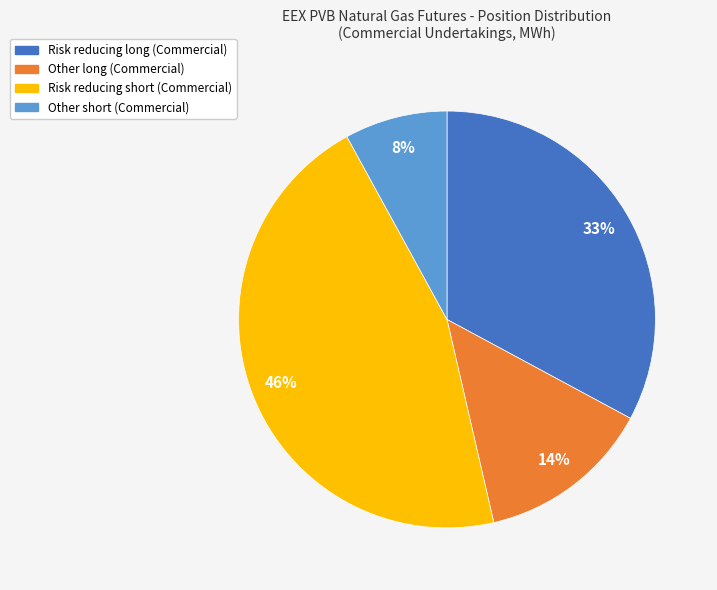

Which slice is the largest?

Risk reducing short (Commercial)